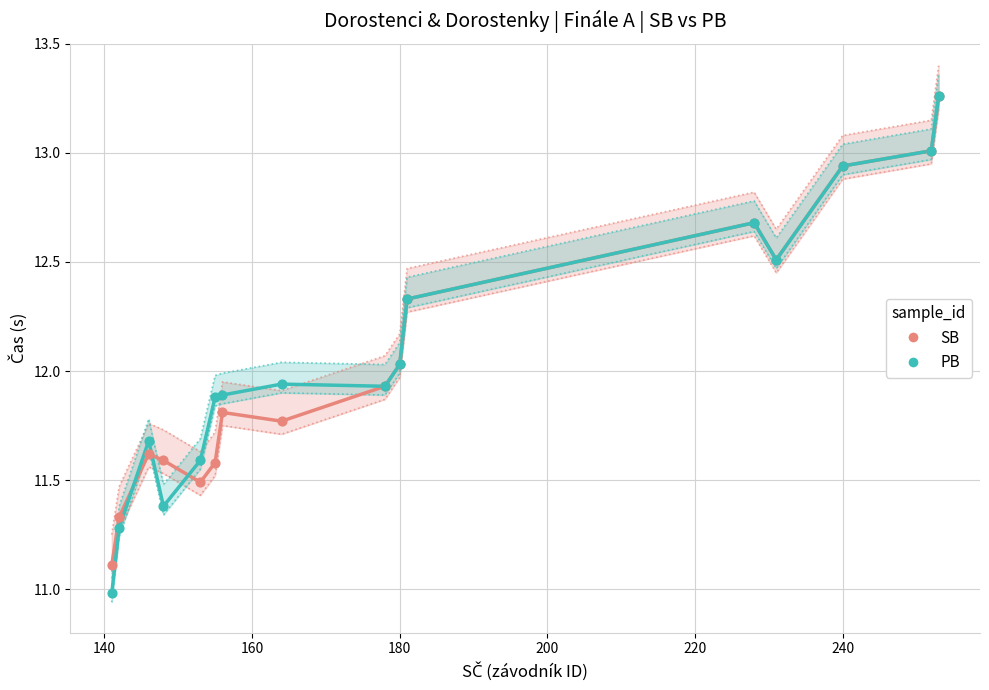

Which series has the widest spread of Y values?

PB (Finále A)